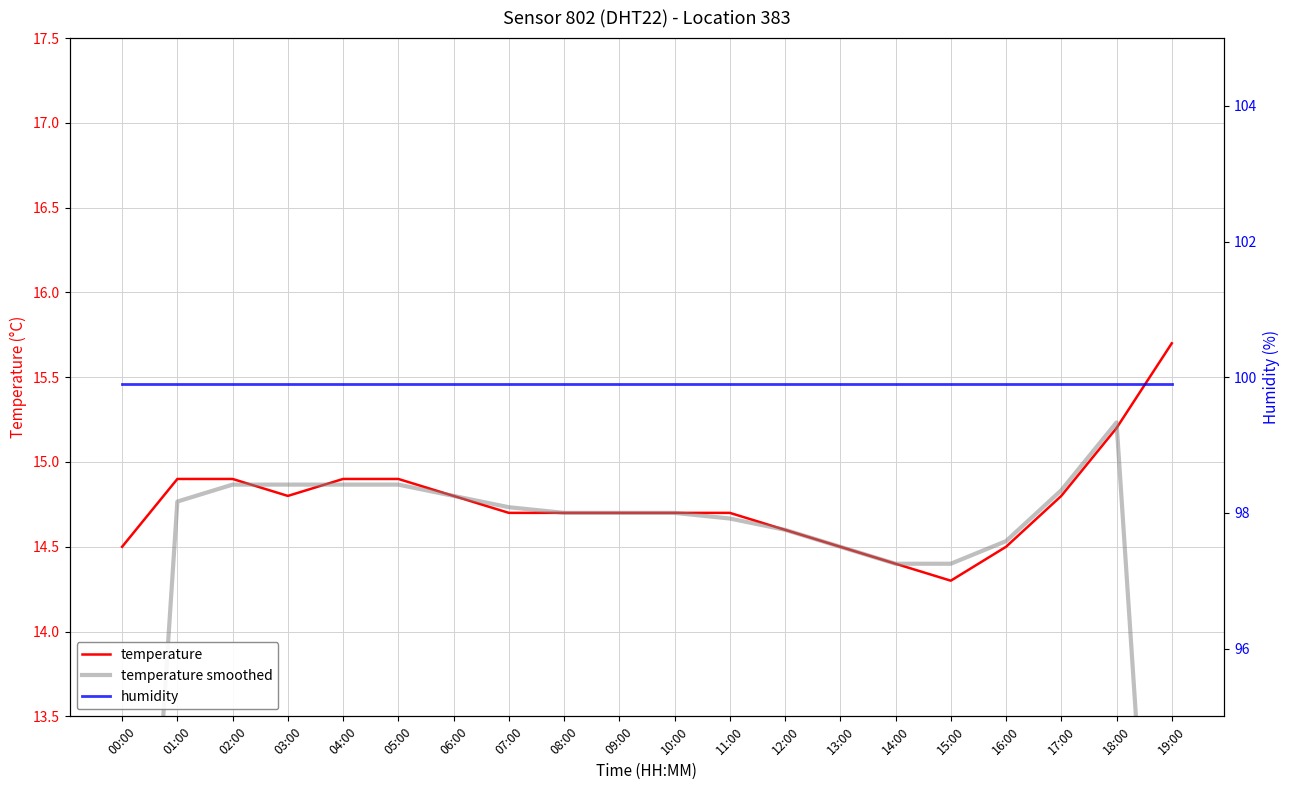

What is the sum of the temperature smoothed values at 01:00 and 07:00?

29.5